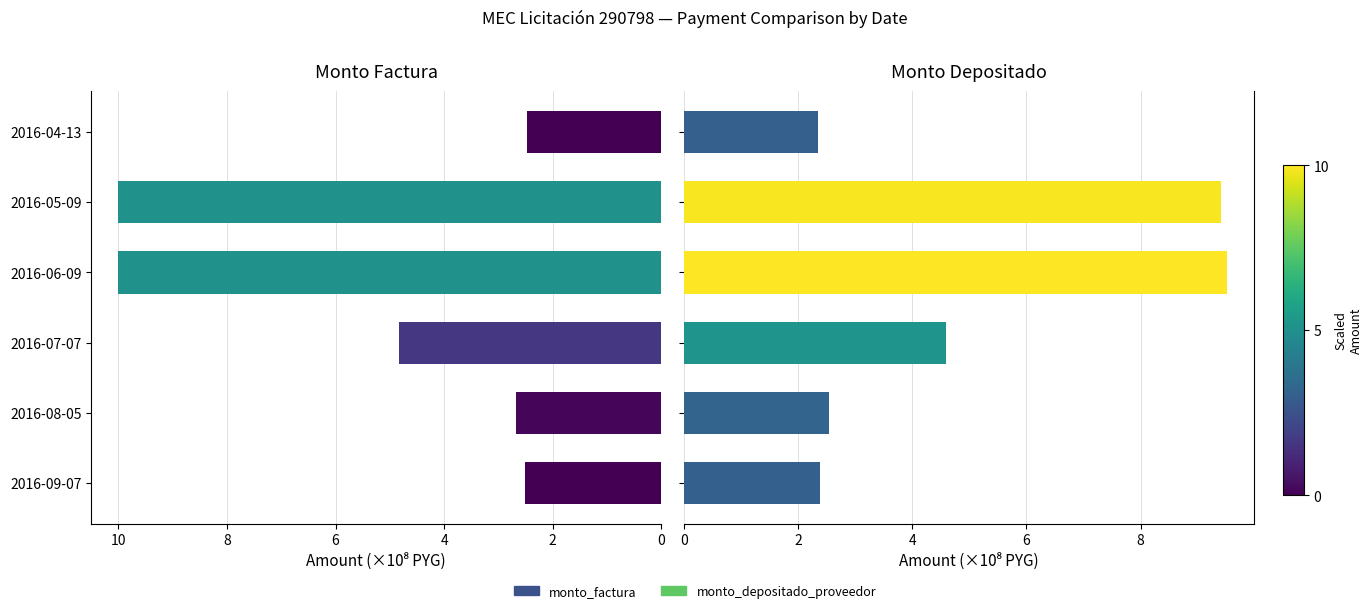

What is the average value of the monto_depositado_proveedor series?

5.1